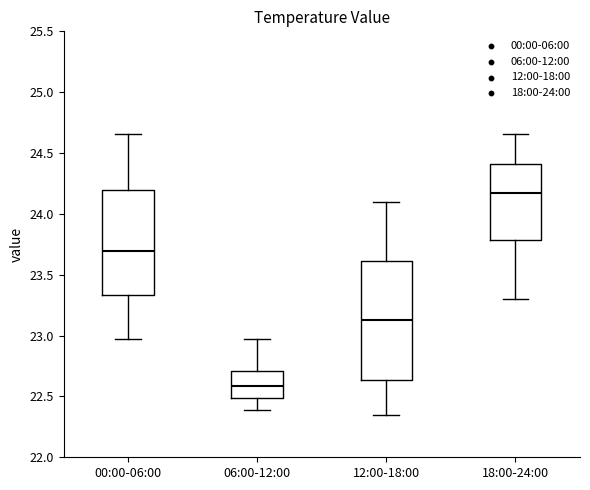

Reading left to right, read every box against the y-axis: the position of its median line, the range the box covers, and the ends of its whiskers. The values are not printed on the chart, so give them approximately, as read against the axis.

00:00-06:00: median 23.70, box 23.35 to 24.20, whiskers 22.95 to 24.65
06:00-12:00: median 22.60, box 22.50 to 22.70, whiskers 22.40 to 22.95
12:00-18:00: median 23.15, box 22.65 to 23.60, whiskers 22.35 to 24.10
18:00-24:00: median 24.20, box 23.80 to 24.40, whiskers 23.30 to 24.65